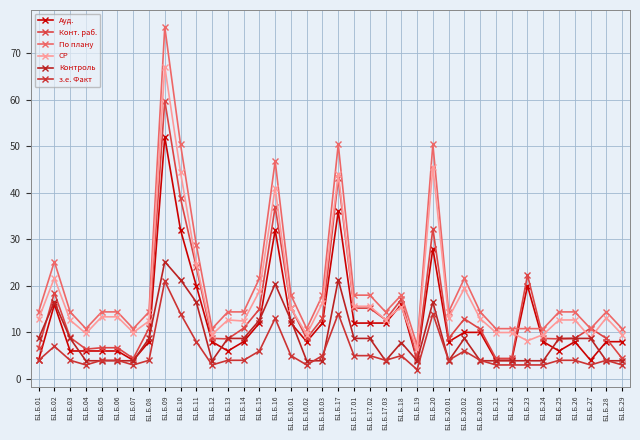

Which label corresponds to the largest value in the chart?

Б1.Б.09